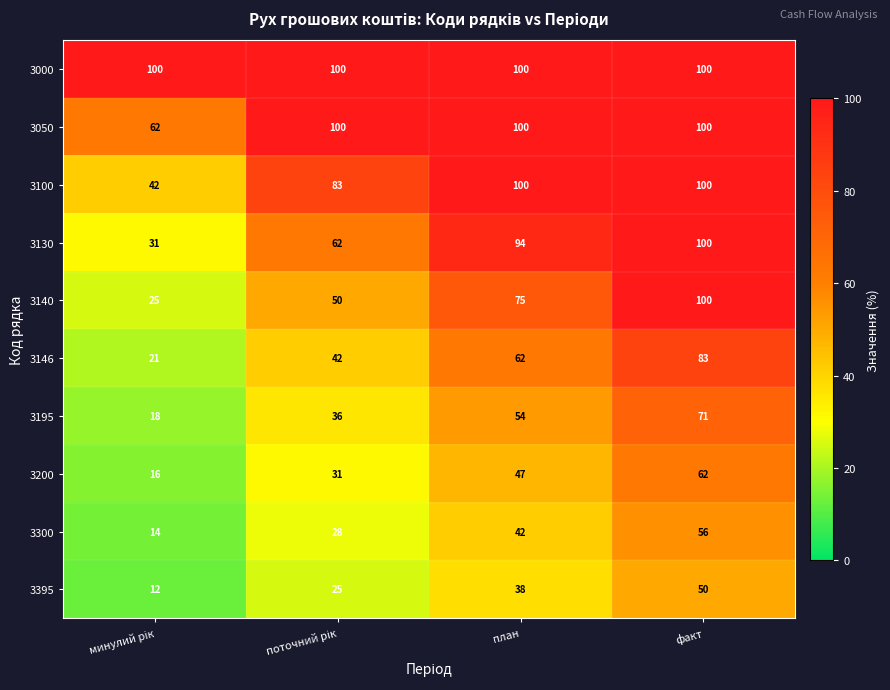

How many 3200 values are between 31 and 62?

3